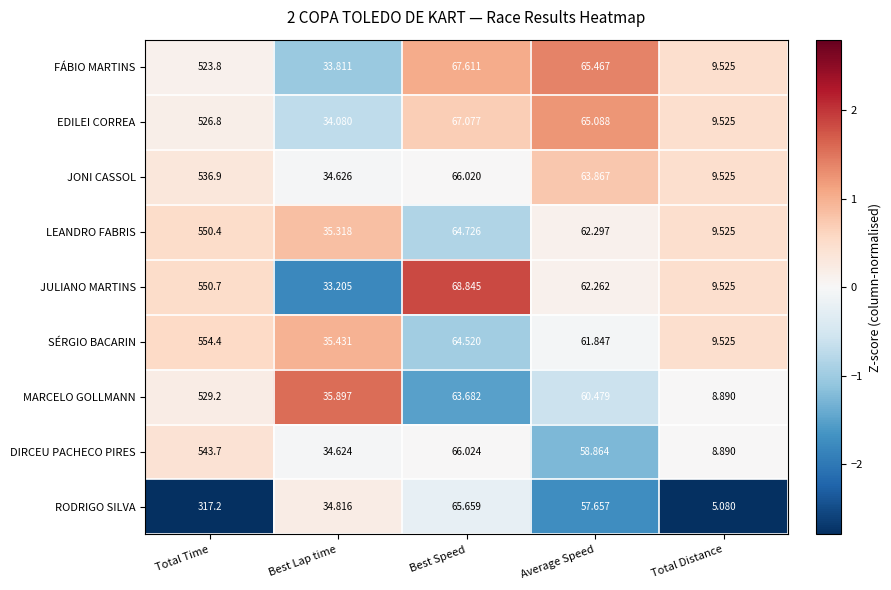

Which series has the largest total across all categories?

SÉRGIO BACARIN